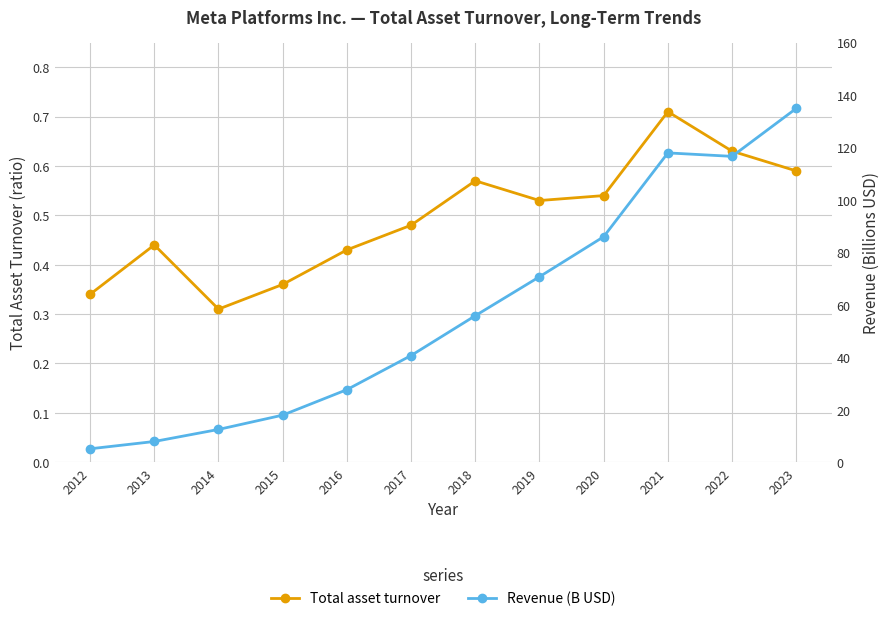

Rank the series by their maximum value, from highest to lowest.

Revenue (B USD), Total asset turnover